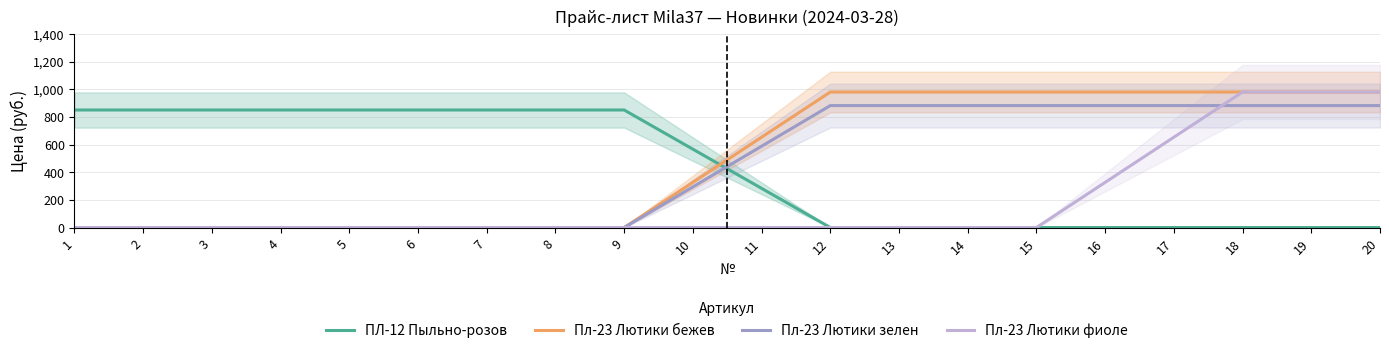

Rank the categories by Пл-23 Лютики фиоле value from lowest to highest.

1, 2, 3, 4, 5, 6, 7, 8, 9, 10, 11, 12, 13, 14, 15, 16, 17, 18, 19, 20